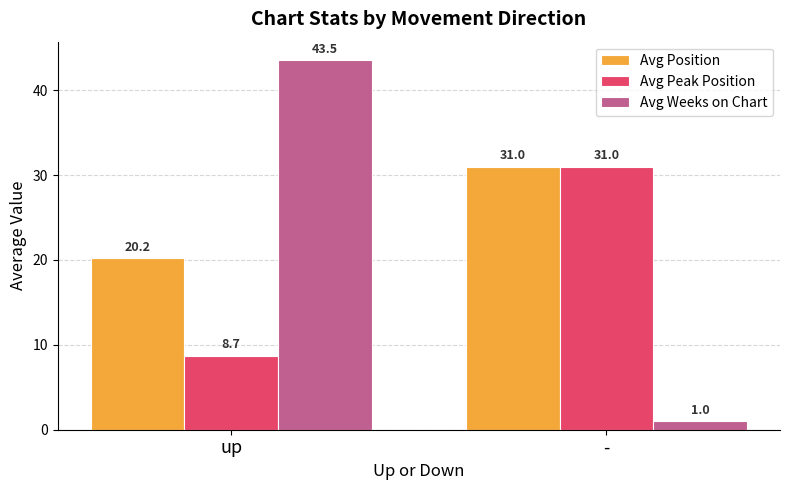

Which label corresponds to the smallest value in the chart?

-